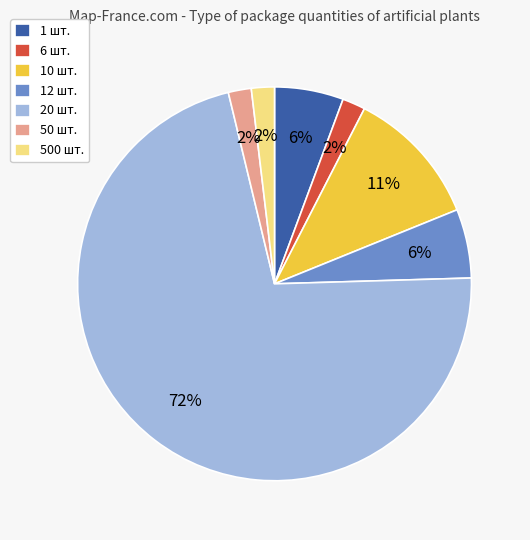

To the nearest percent, what is the combined percentage of 1 шт. and 6 шт.?

8%